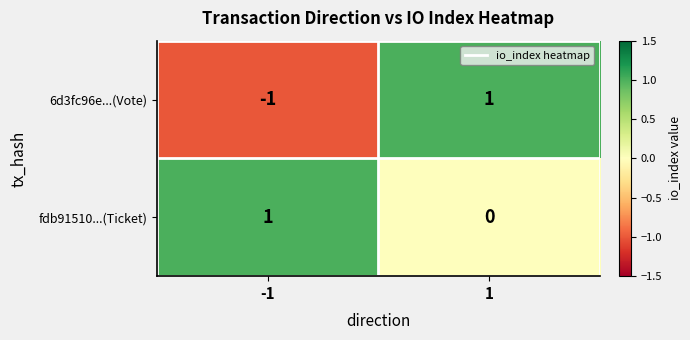

How many distinct data groups are displayed?

2